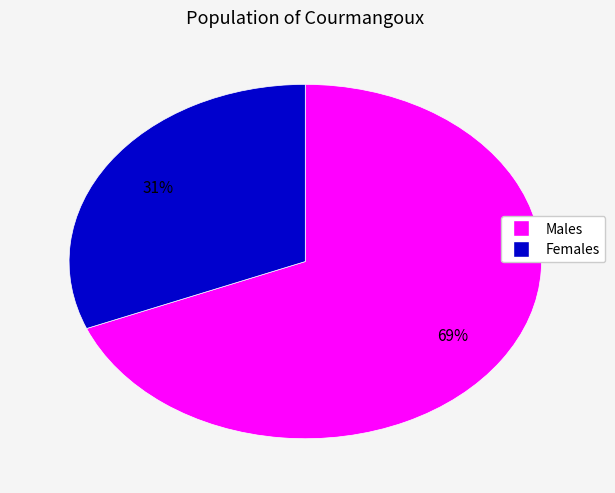

Is there a majority slice in this chart?

Yes